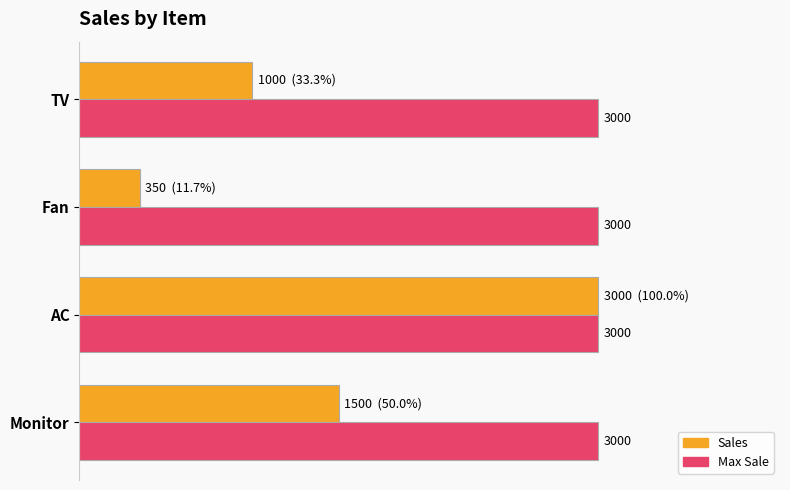

At which category is the sum across all series the highest?

AC